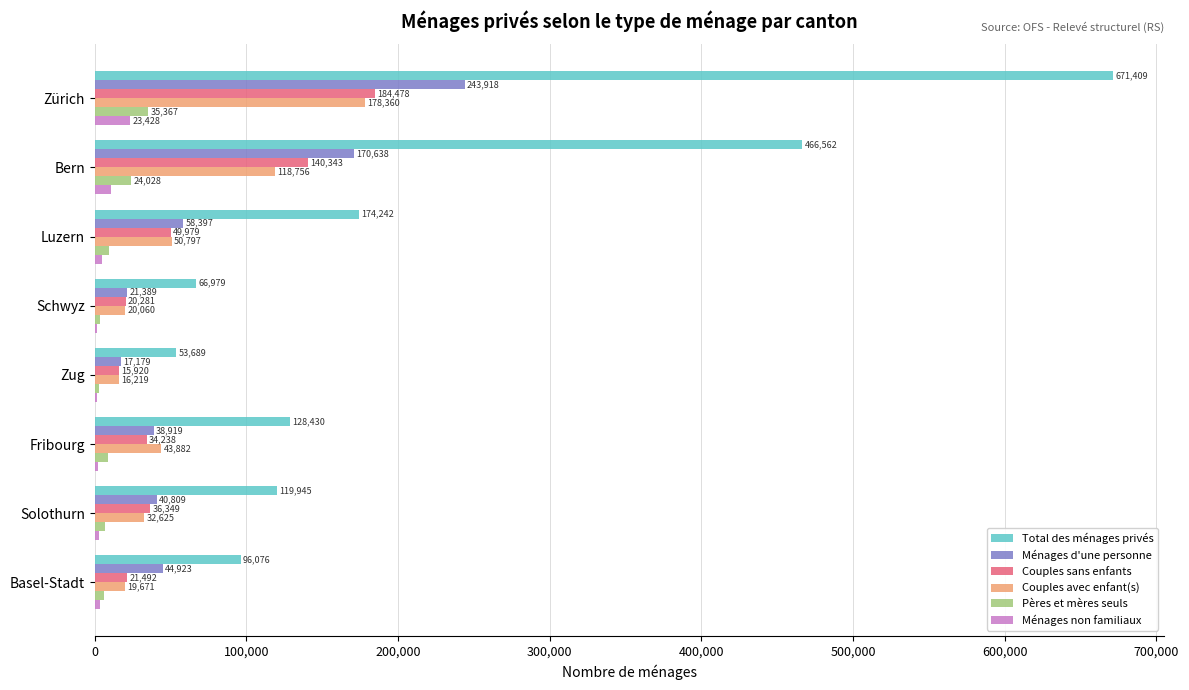

What is the sum of all Ménages d'une personne values?

636172